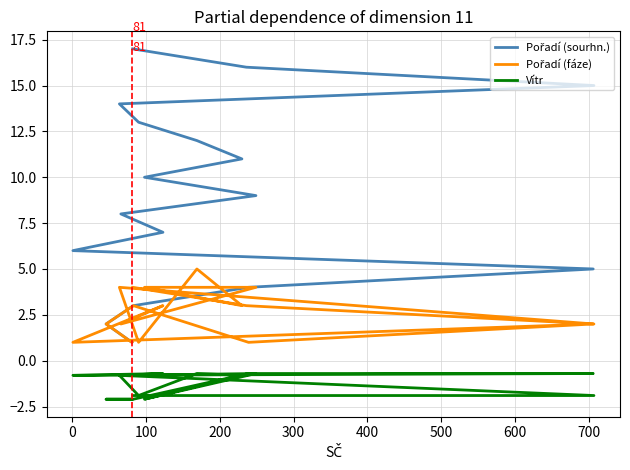

The value of Vítr at 500 is -1.2. True or false?

False